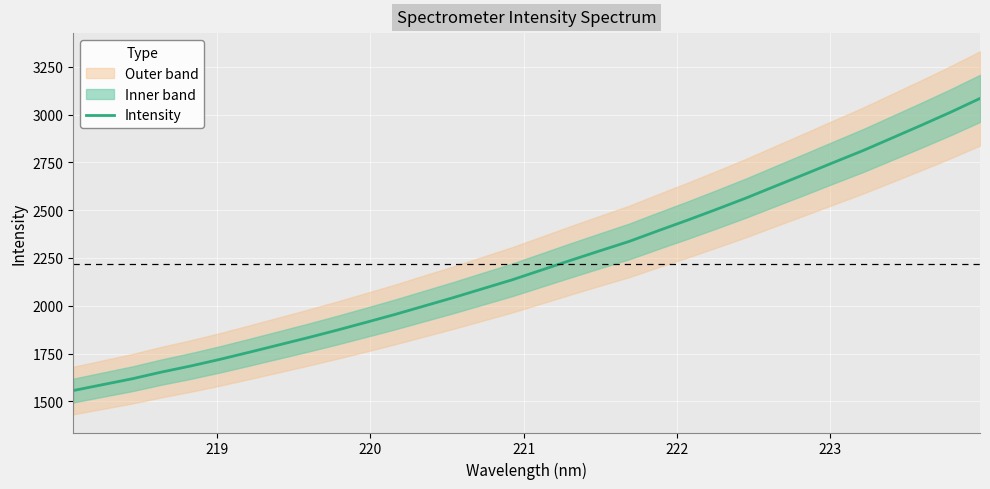

What is the lowest value of the Intensity series?

1556.3